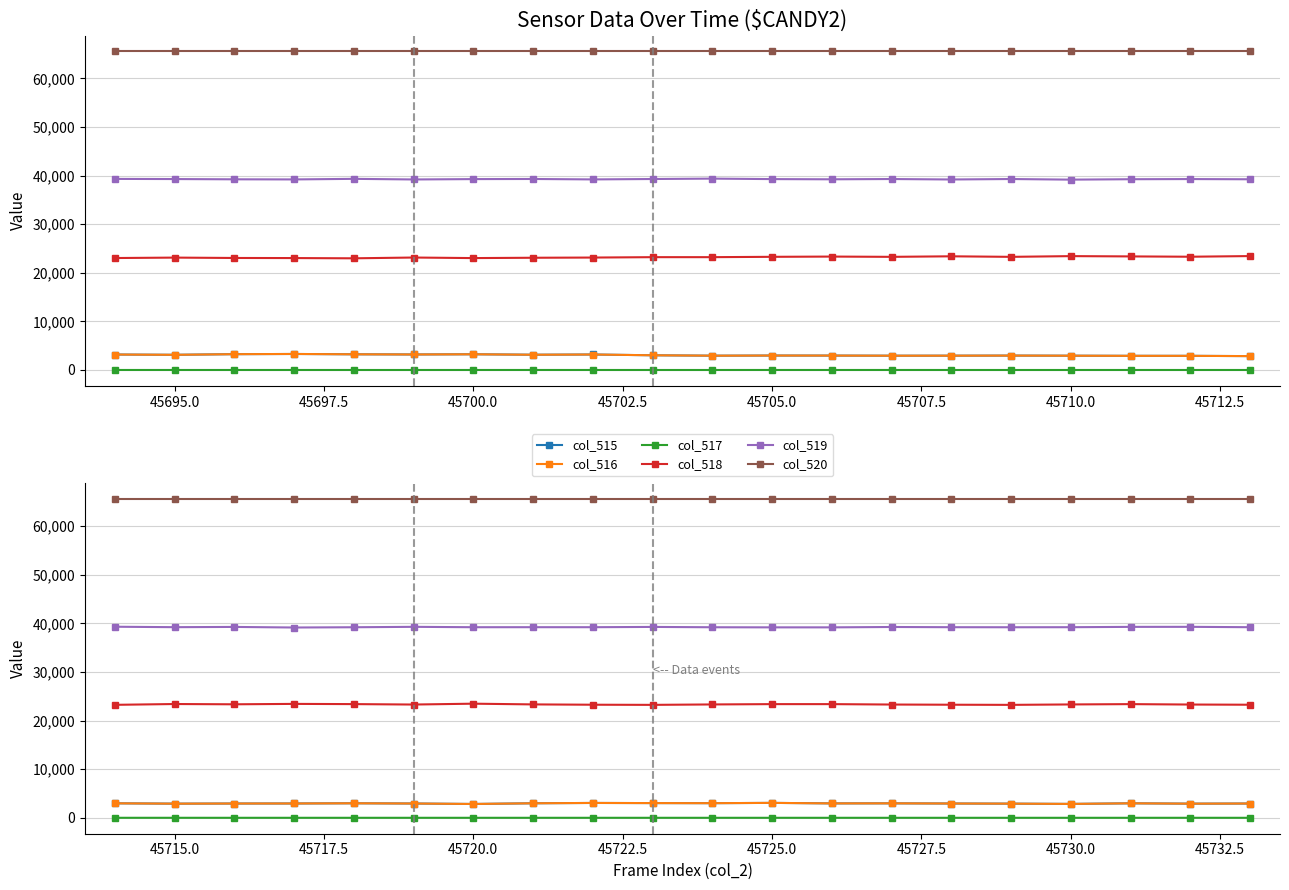

How many data points in col_518 are above 23323?

9